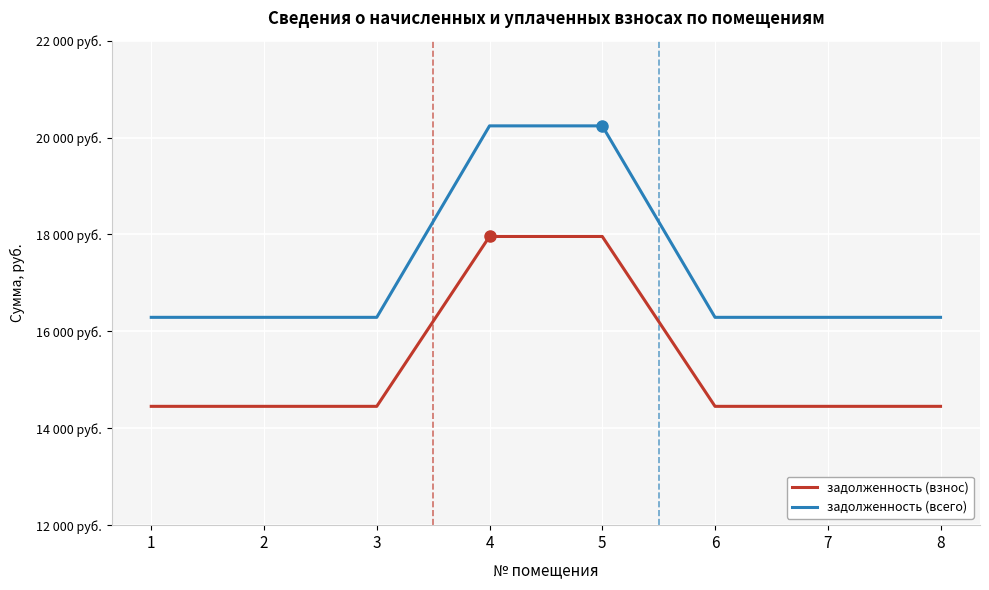

True or false: задолженность (всего) and задолженность (взнос) intersect in this chart.

False